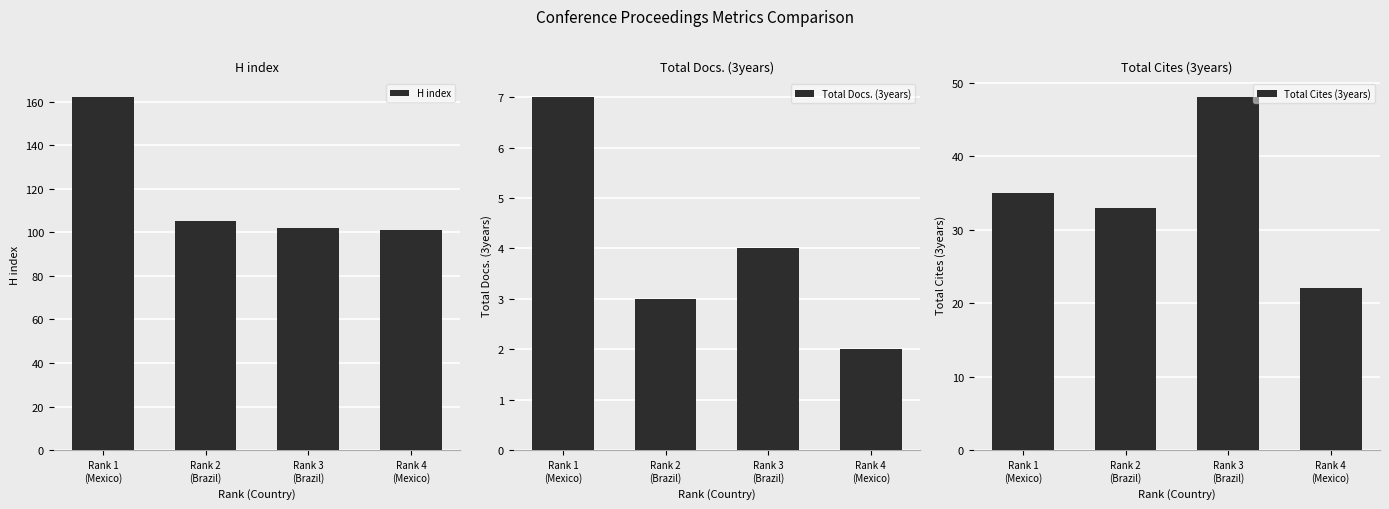

Which series has the largest range (max minus min)?

H index